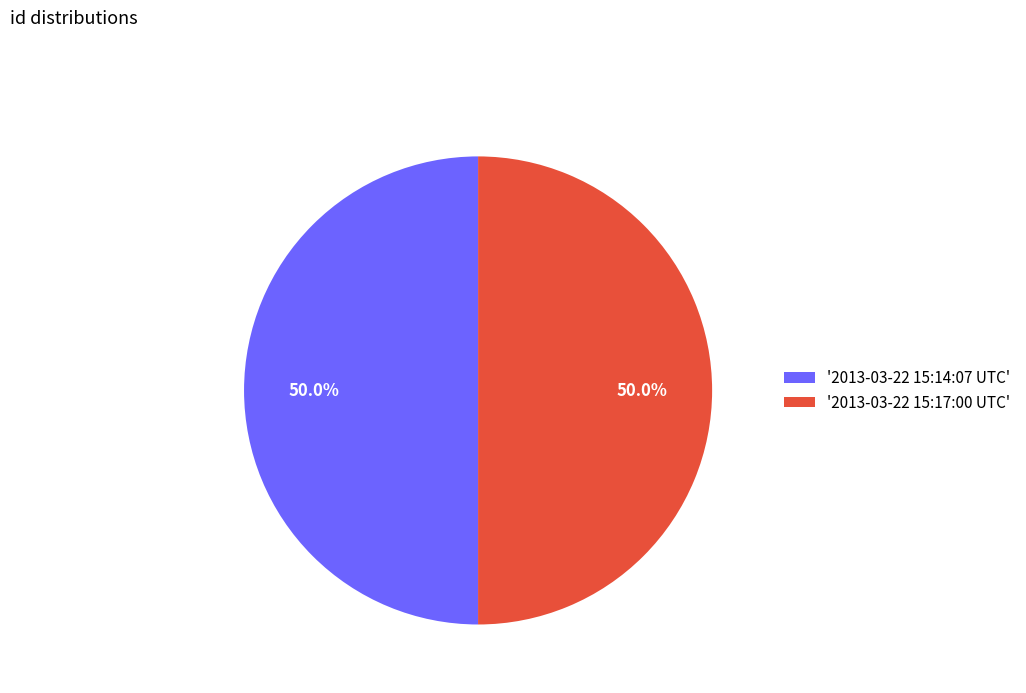

Approximately how many times larger is the value at '2013-03-22 15:14:07 UTC' compared to '2013-03-22 15:17:00 UTC'?

1.0